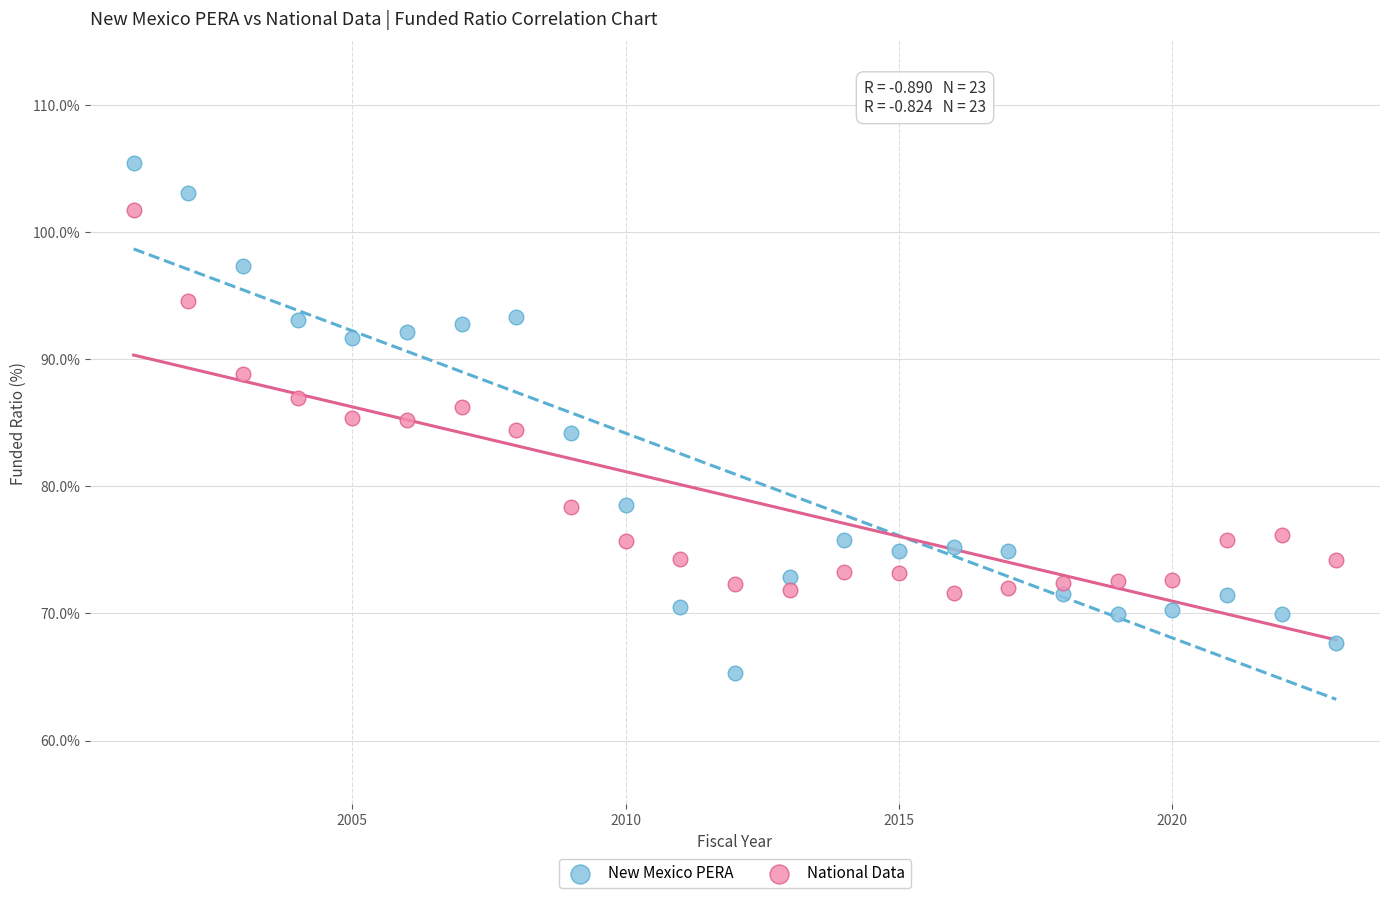

What is the X range (max minus min) for the scatter plot?

22.0